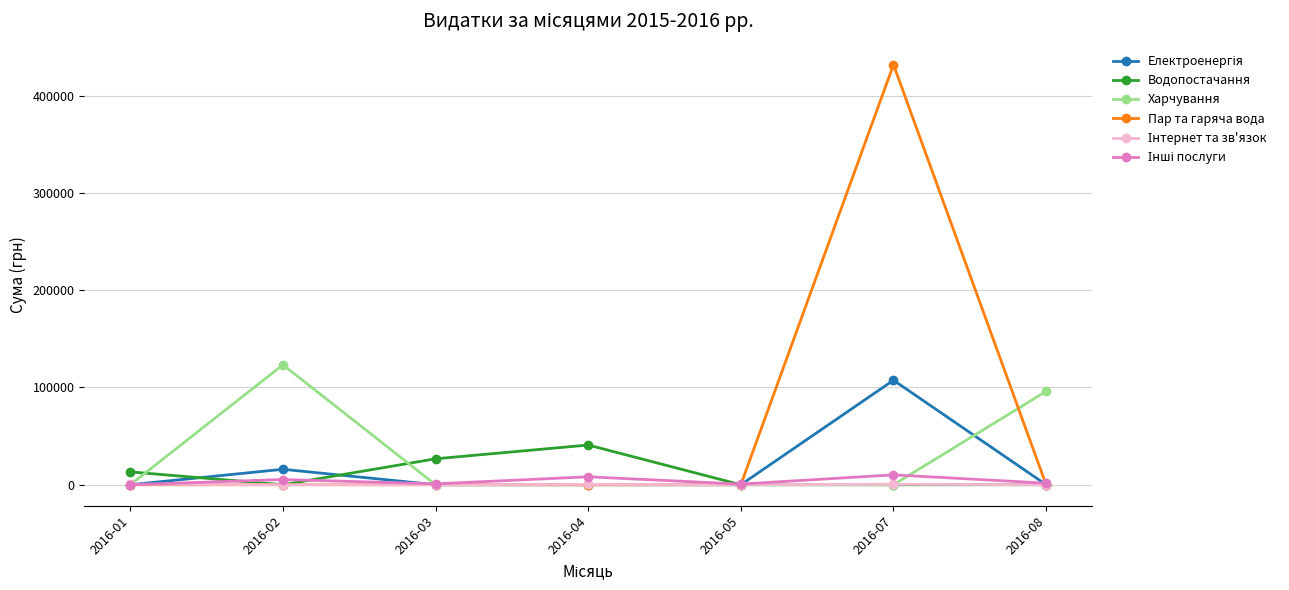

At which category is the sum across all series the highest?

2016-07